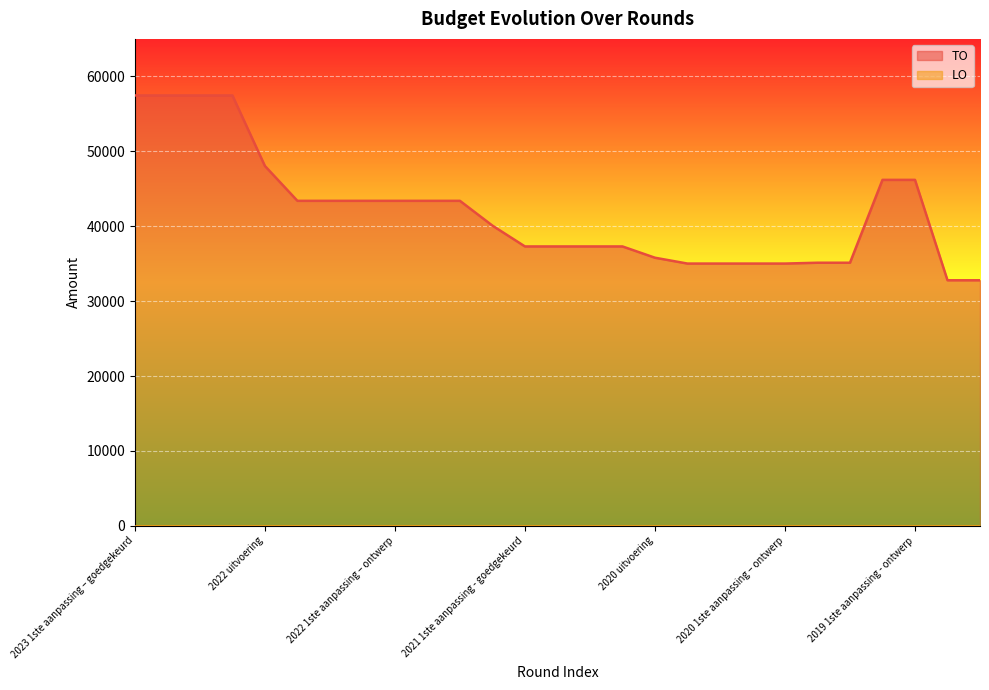

How many distinct data groups are displayed?

2